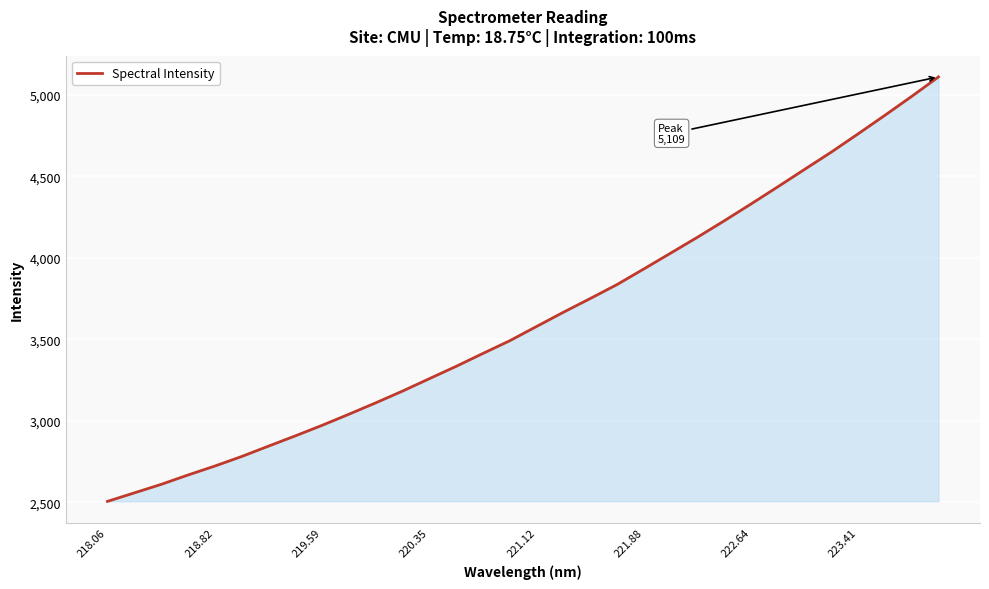

What is the difference between the maximum and minimum values?

2604.1